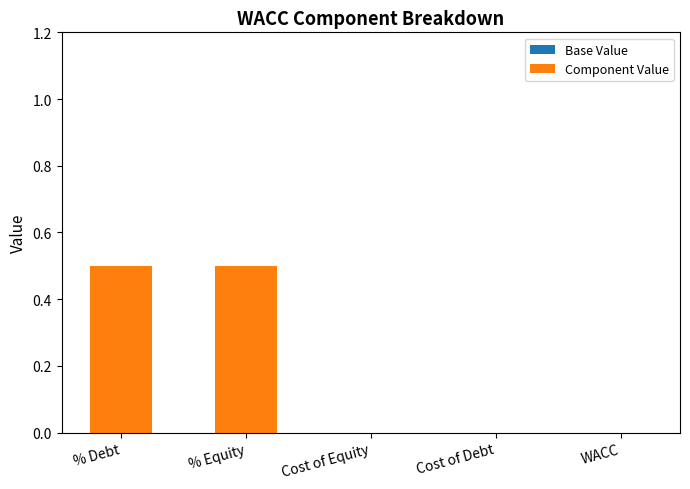

What is the change in value from % Equity to Cost of Equity?

-0.5